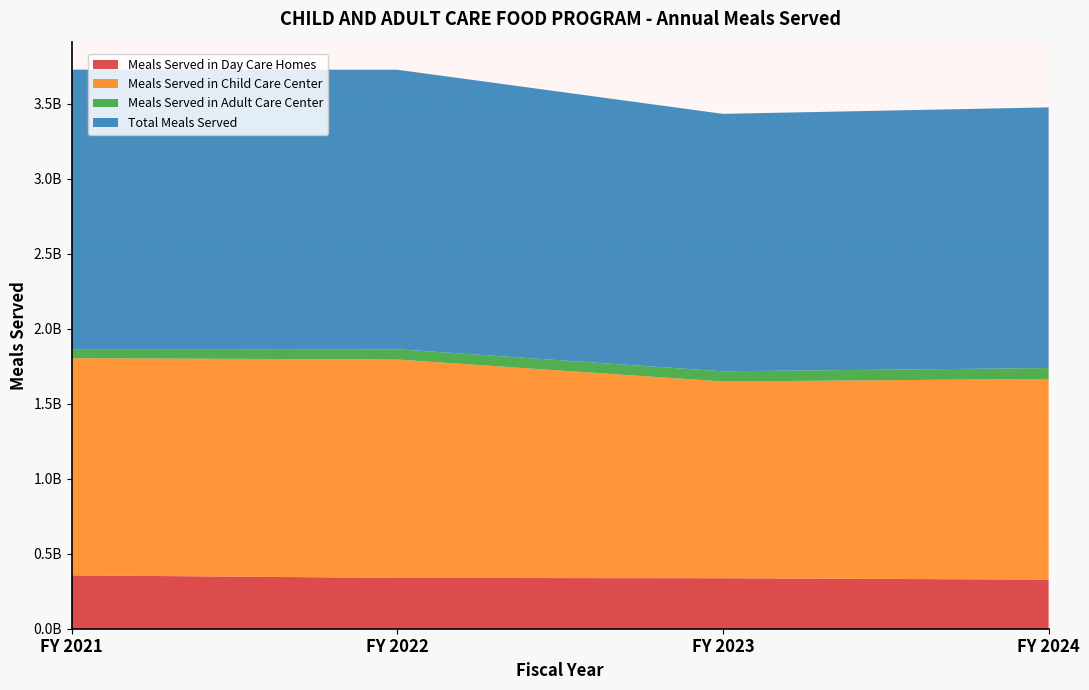

Reading left to right, what are all the values shown in this chart?

Meals Served in Day Care Homes: 355850566	338809202	336533937	327298591
Meals Served in Child Care Center: 1447917095	1455896103	1311638413	1338272152
Meals Served in Adult Care Center: 60000889	68649376	68113734	72420693
Total Meals Served: 1863768550	1863354681	1716286084	1737991436